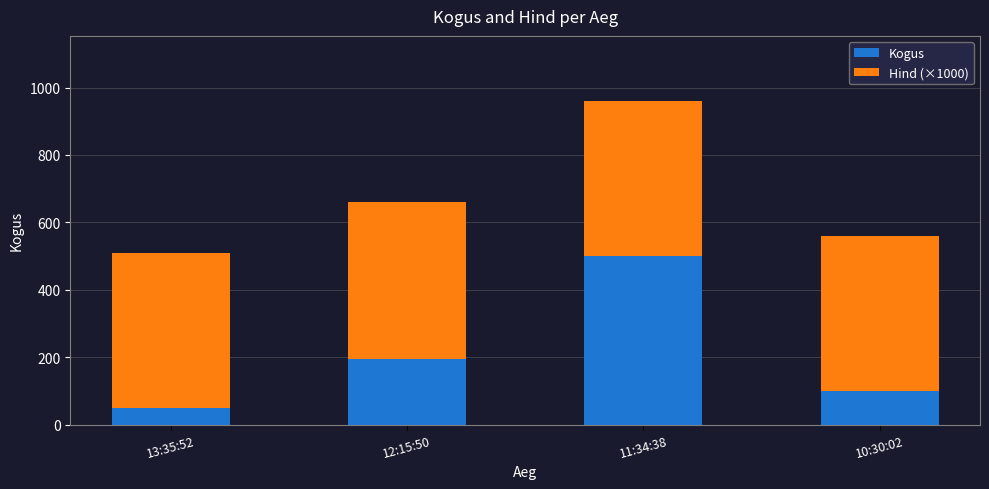

Is it true that Kogus equals 195 at 12:15:50?

True